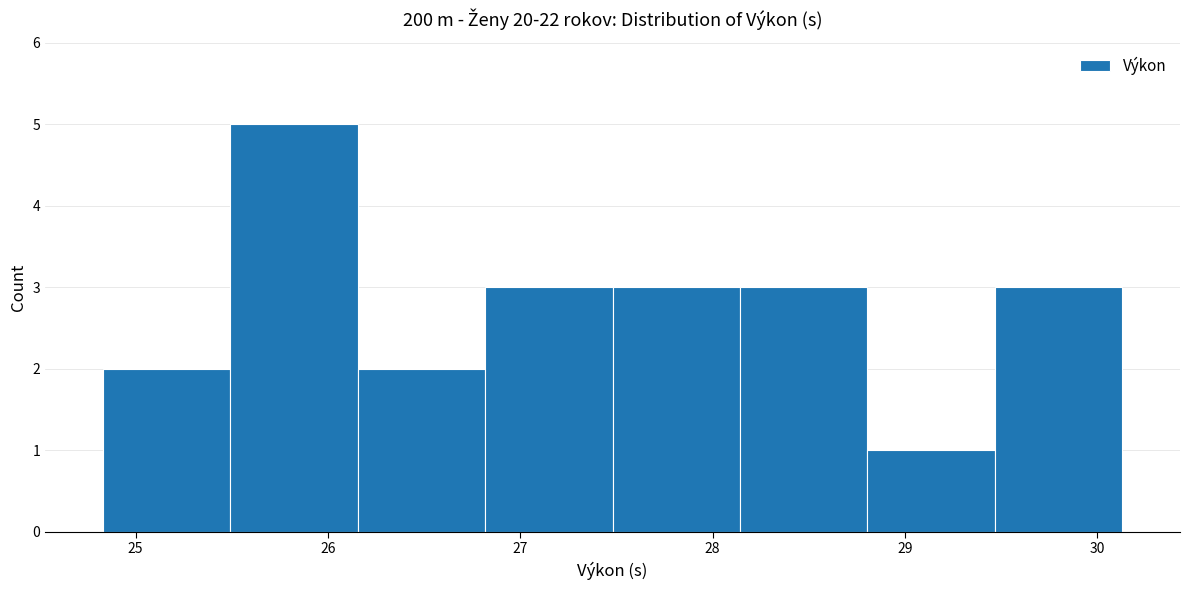

Reading left to right, transcribe this chart: for each bar, give the range it covers on the x-axis and its height. Neither the bar edges nor the heights are printed on the chart, so give them approximately, as read against the axes.

24.8 to 25.5: 2
25.5 to 26.2: 5
26.2 to 26.8: 2
26.8 to 27.5: 3
27.5 to 28.1: 3
28.1 to 28.8: 3
28.8 to 29.5: 1
29.5 to 30.1: 3